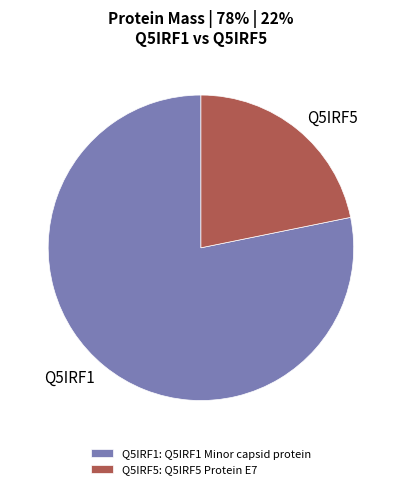

Is there a majority slice in this chart?

Yes